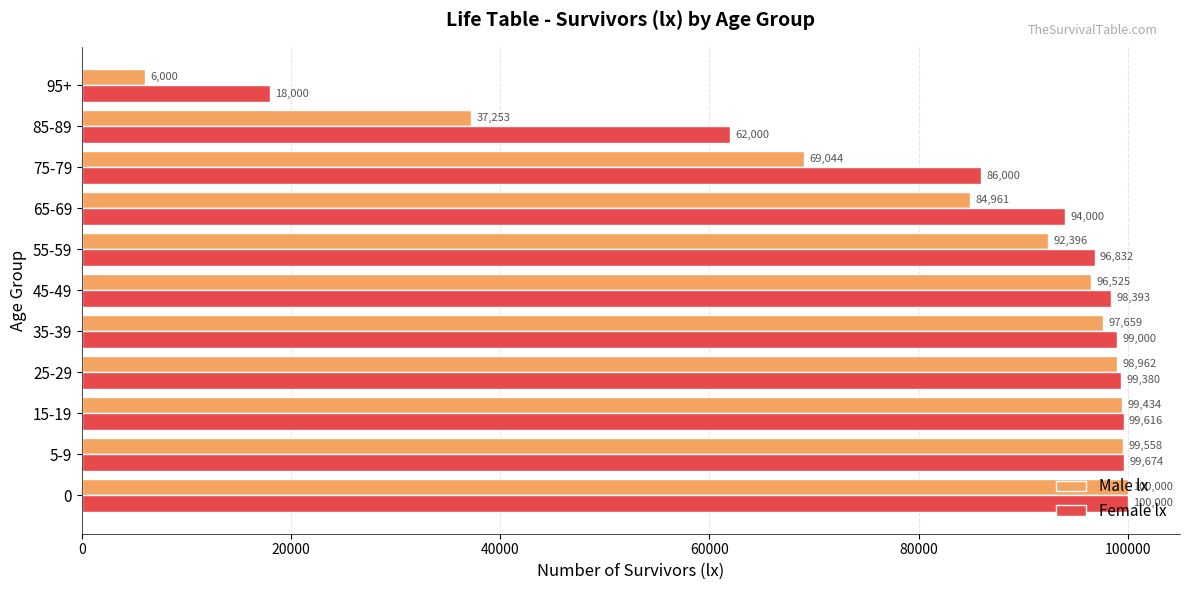

At which label is Female lx closest to 59000?

85-89